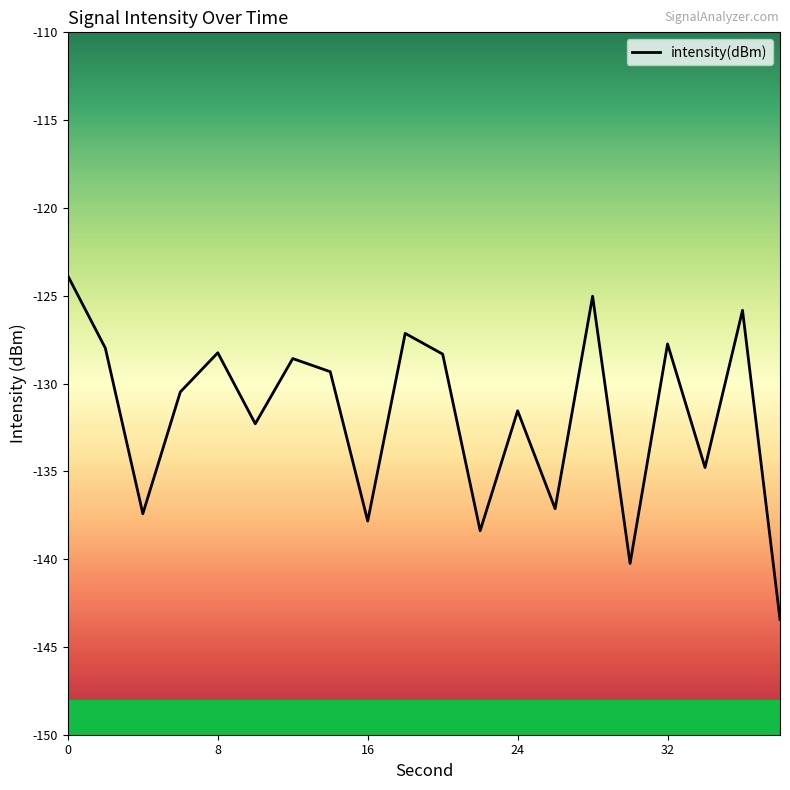

What is the smallest value displayed?

-143.4